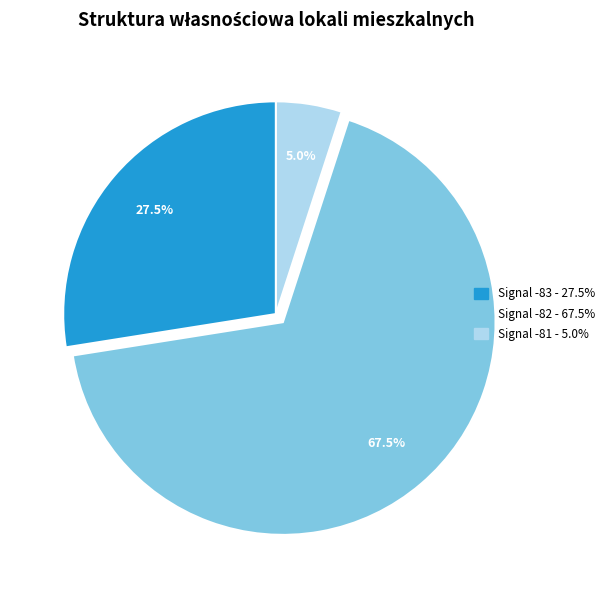

Is there any slice that represents more than half of the pie?

Yes